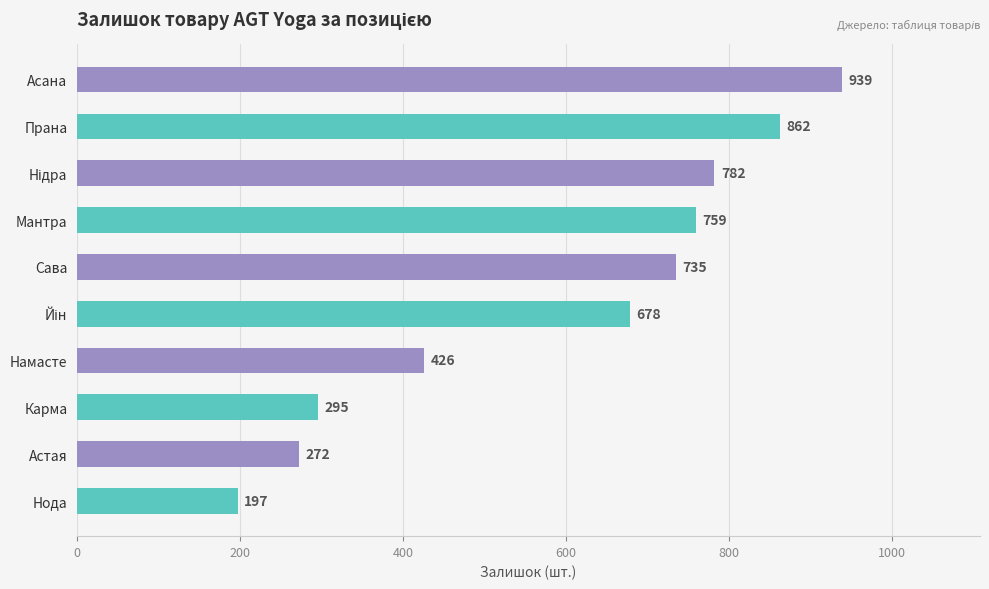

Is it true that the value at Прана is 475?

False